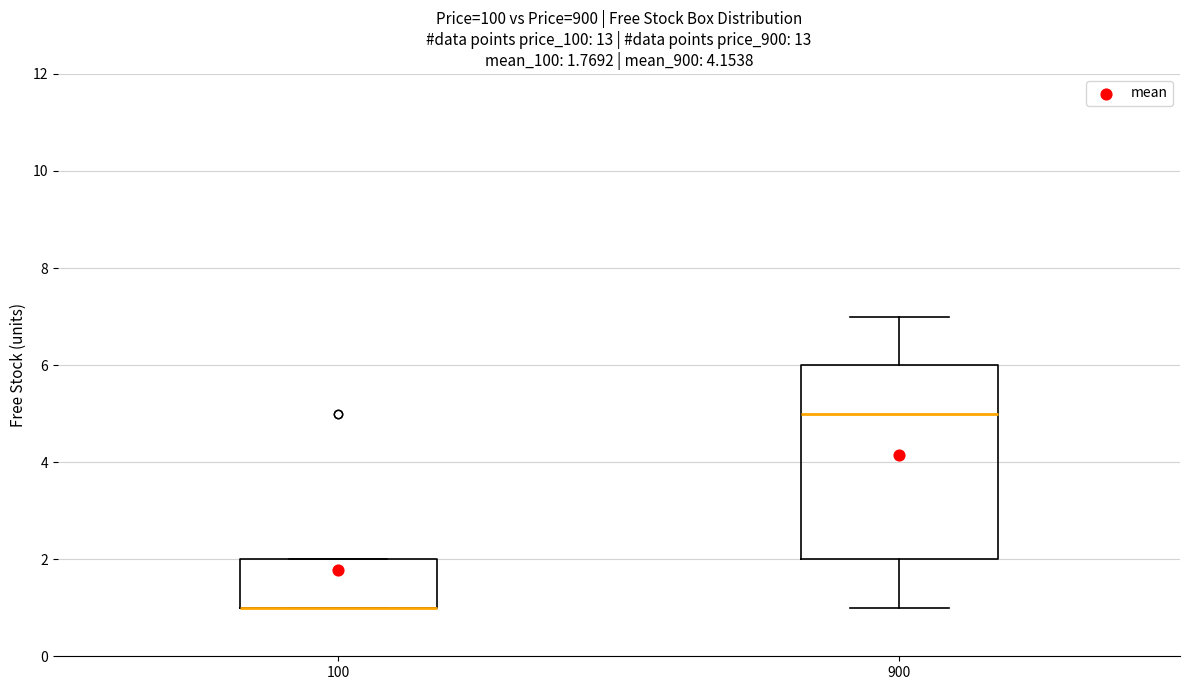

Comparing the boxes themselves (not the whiskers), which one is the tallest?

900